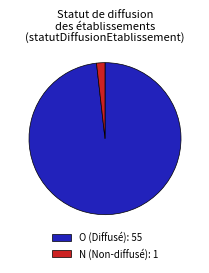

How many segments does this pie chart have?

2